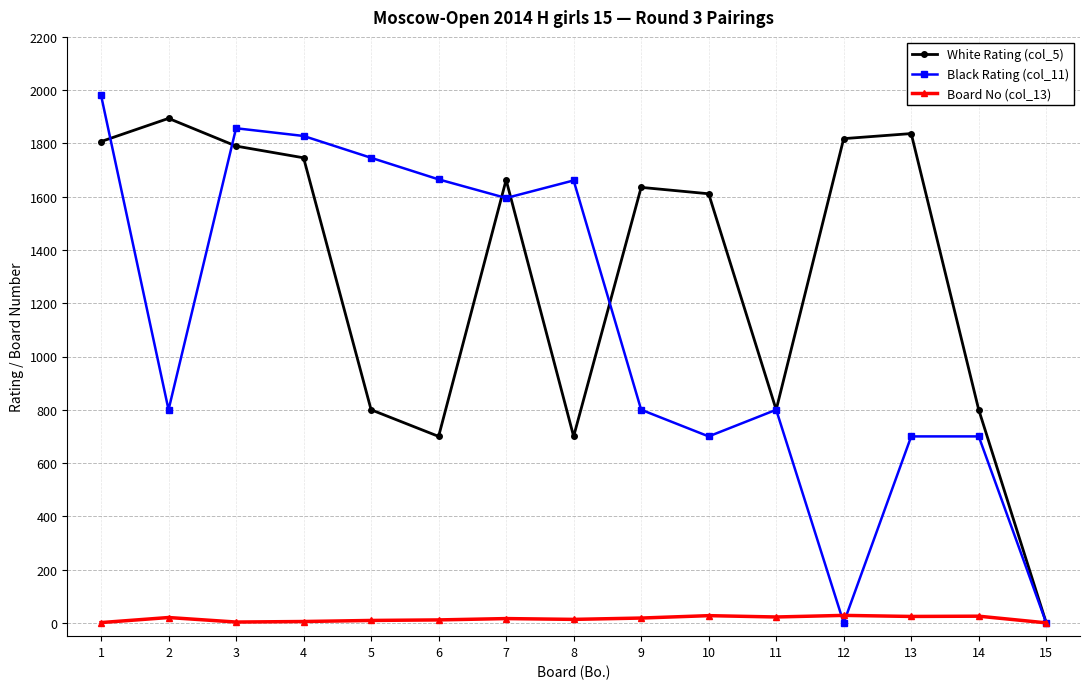

Is the value of Board No (col_13) at 2 greater than the value of Black Rating (col_11) at 14?

No